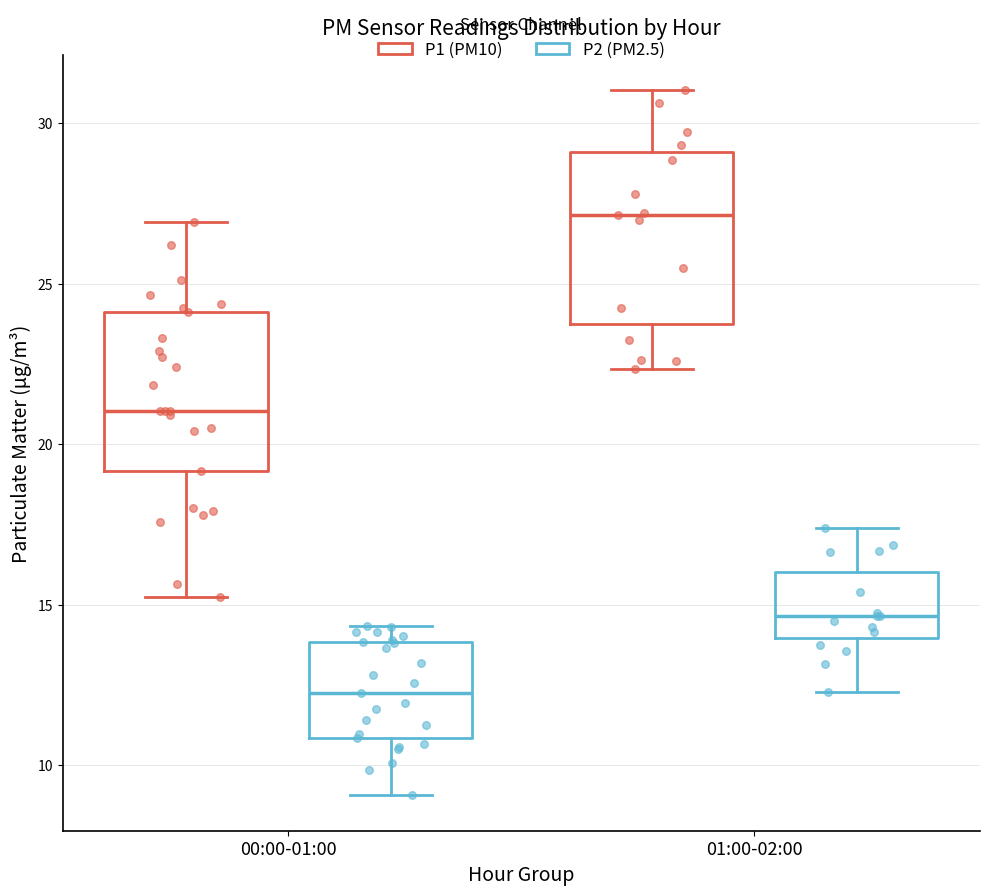

Where does the lower whisker of the box for 01:00-02:00 (P1 (PM10)) end on the y-axis? The values are not printed on the chart, so give them approximately, as read against the axis.

22.5